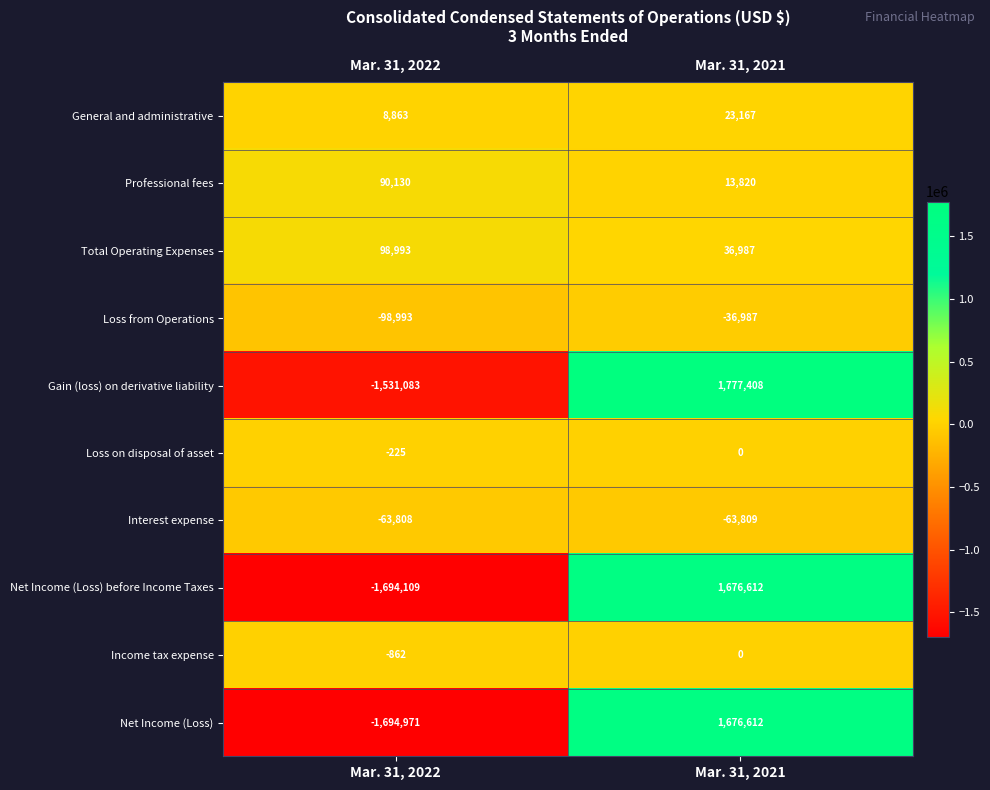

What is the sum of all Net Income (Loss) before Income Taxes values?

-17497